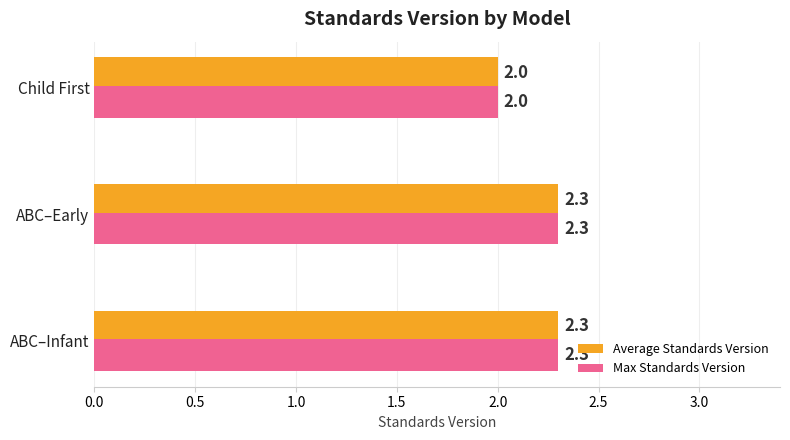

How many Average Standards Version values are between 2 and 3?

3